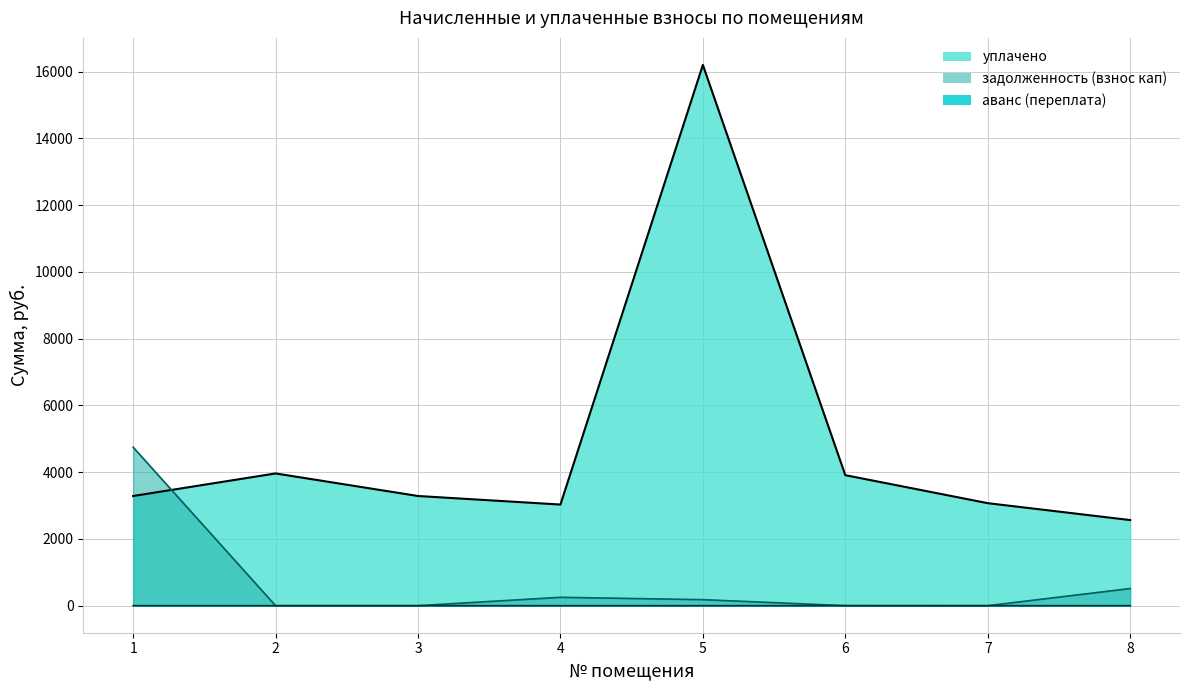

True or false: уплачено has more than 2 interior local peaks.

False